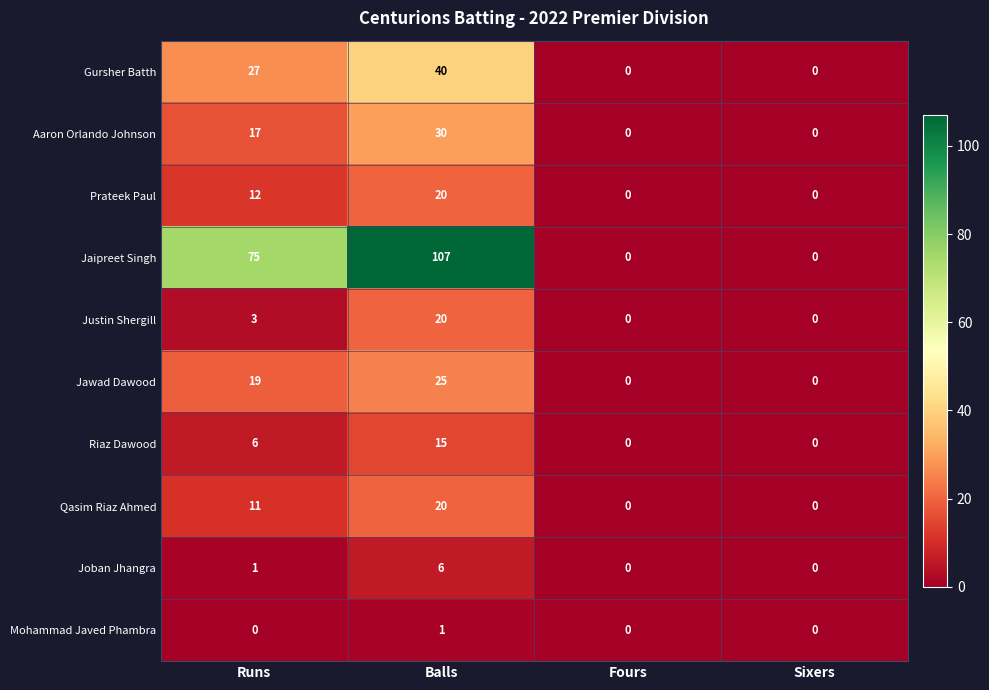

Which label corresponds to the largest value in the chart?

Balls